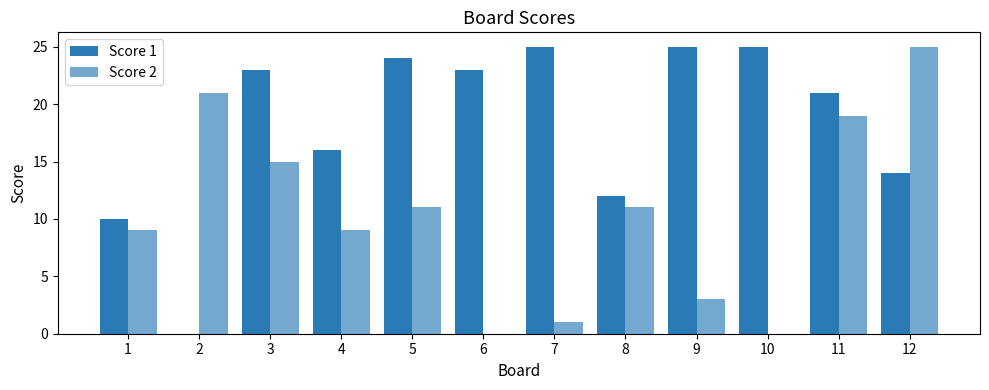

Rank the series by their maximum value, from highest to lowest.

Score 1, Score 2